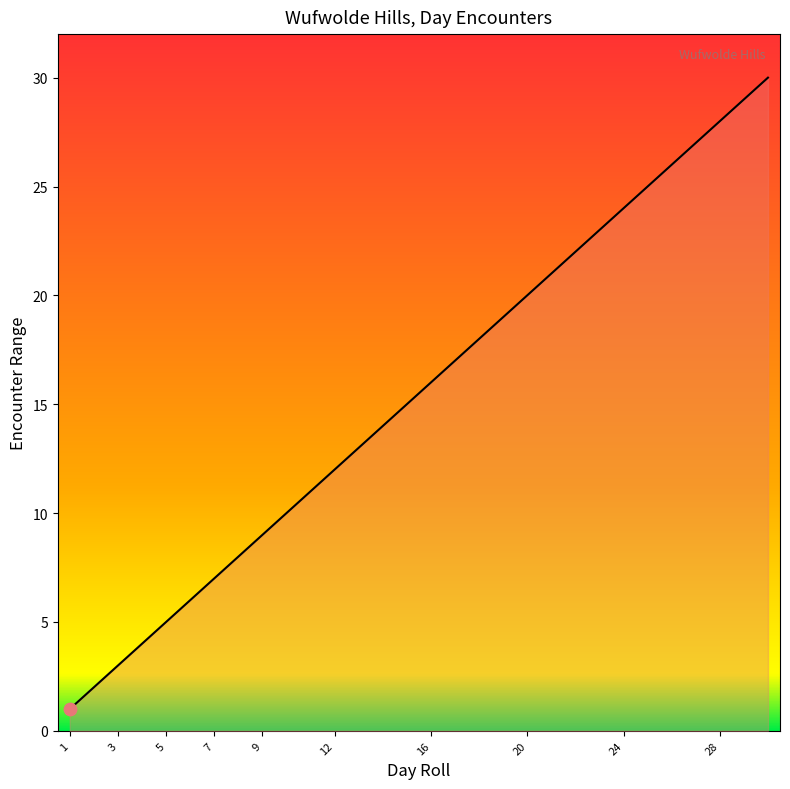

What is the difference between the maximum and minimum values?

29